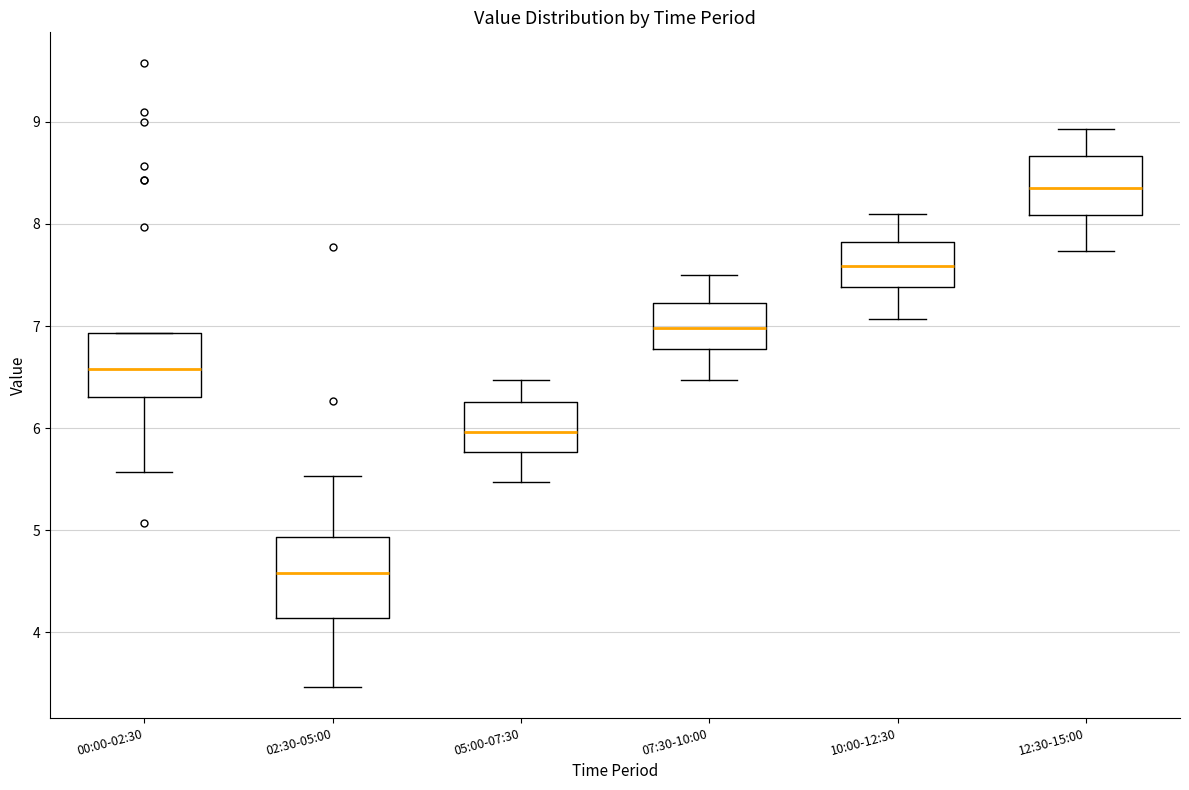

Which box has the lowest median line?

02:30-05:00